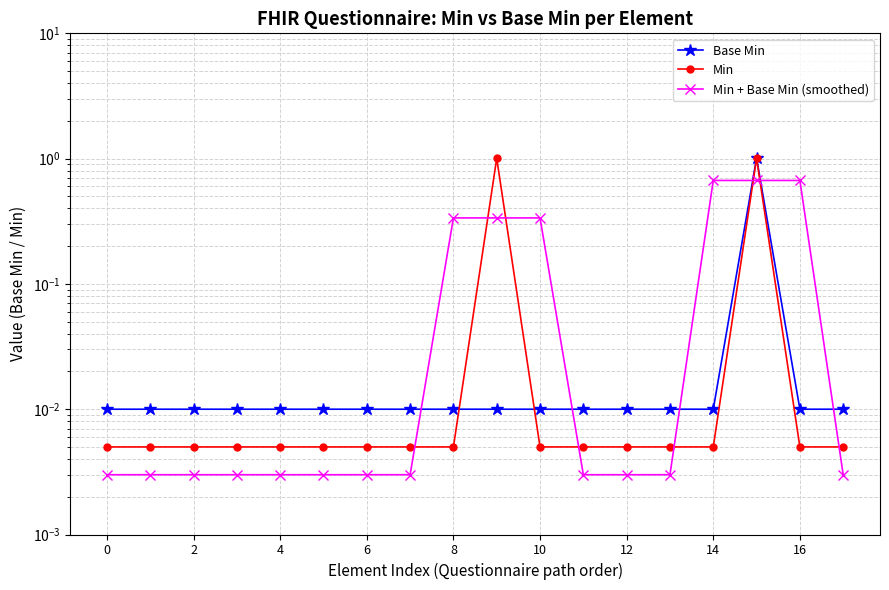

How many times do Base Min and Min cross each other?

2